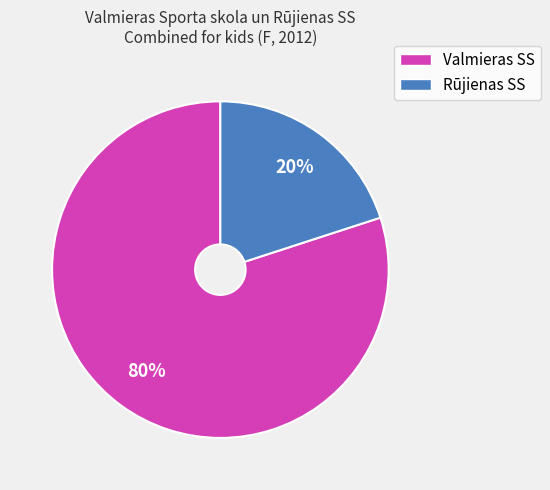

To the nearest percent, what is the difference between the largest and smallest slice percentages?

60%